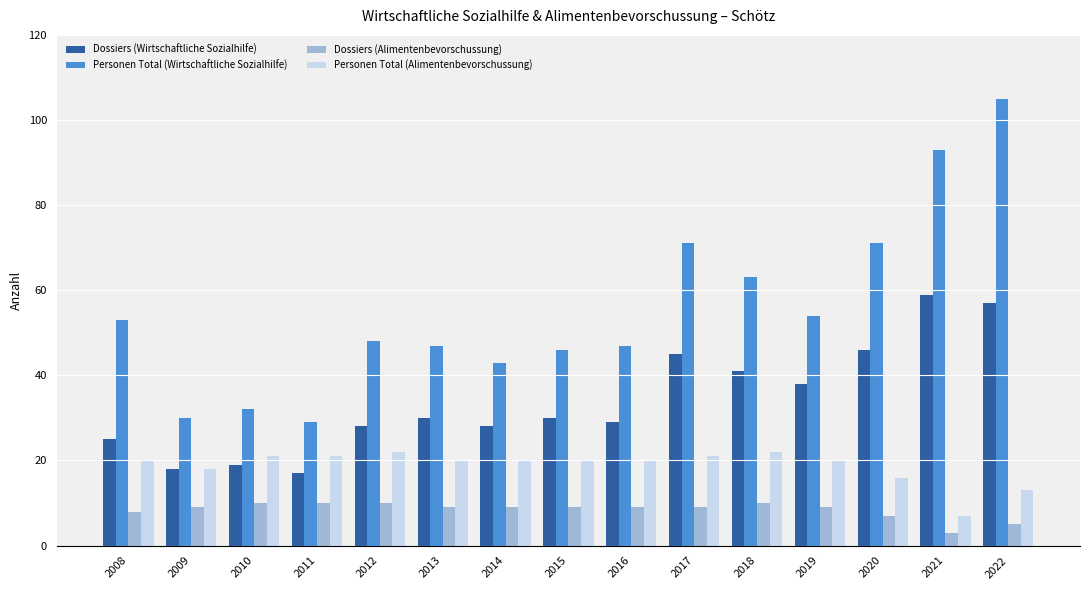

How many data points does each series have?

15